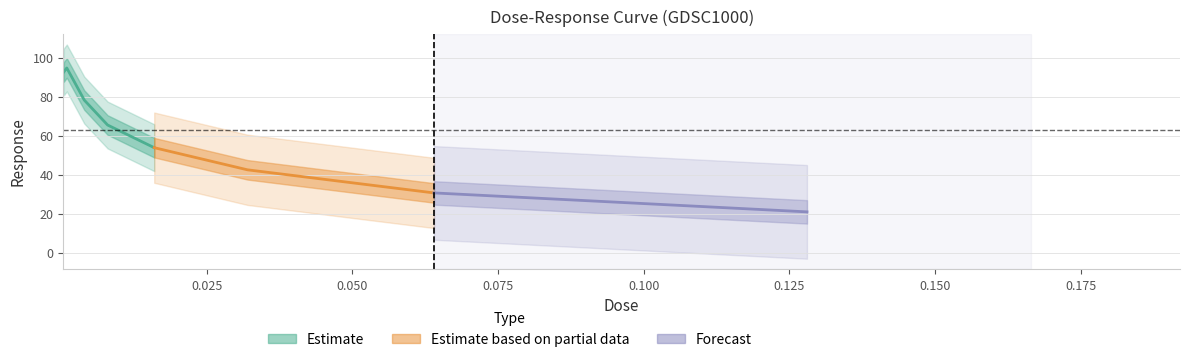

Which has a higher value, 0.001 or 0.032?

0.001